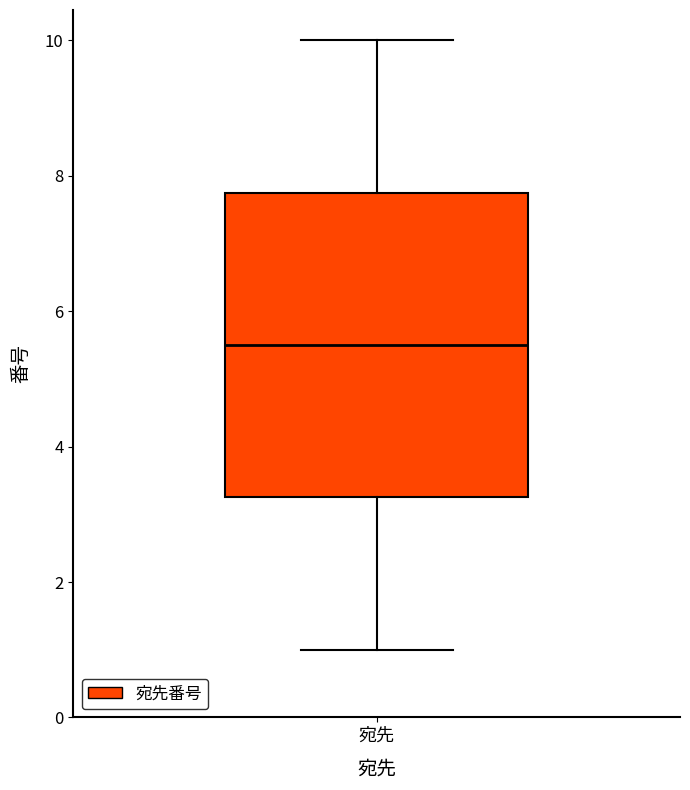

Read this box plot against the y-axis: the position of the median line, the range covered by the box, and the ends of both whiskers. The values are not printed on the chart, so give them approximately, as read against the axis.

median 5.6, box 3.2 to 7.8, whiskers 1.0 to 10.0